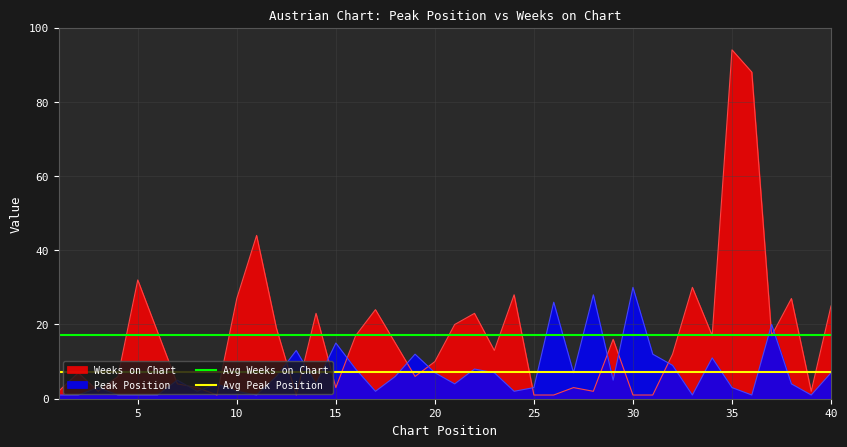

Which series ends up on top after the final intersection of Weeks on Chart and Peak Position?

Weeks on Chart